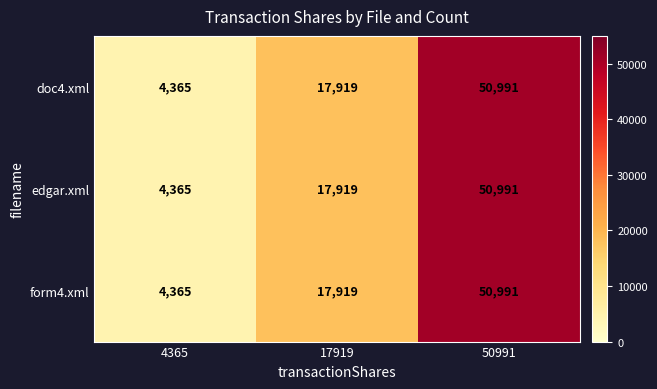

What is the smallest value displayed?

4365